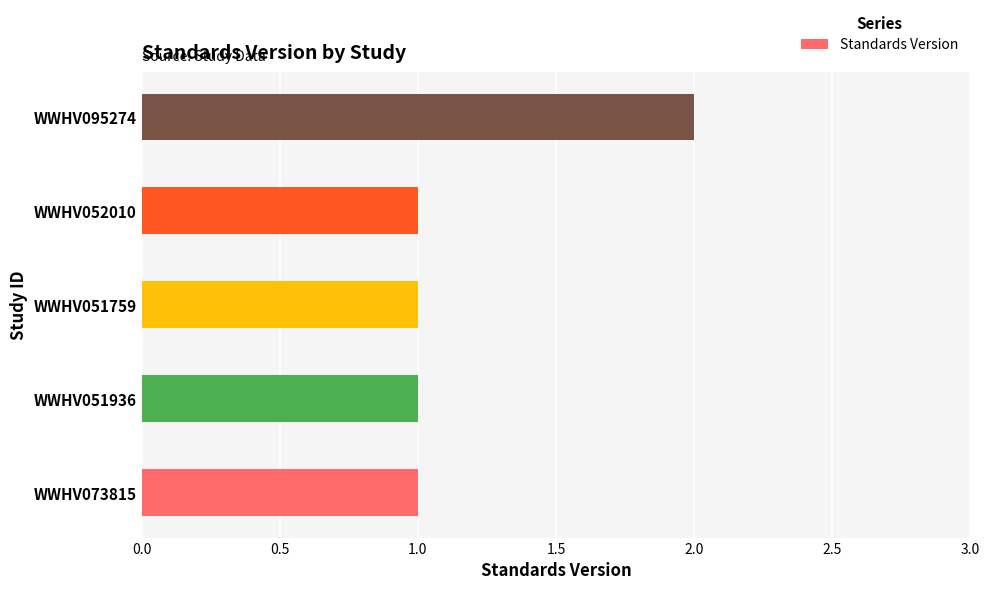

Which category has the highest value across all series?

WWHV095274